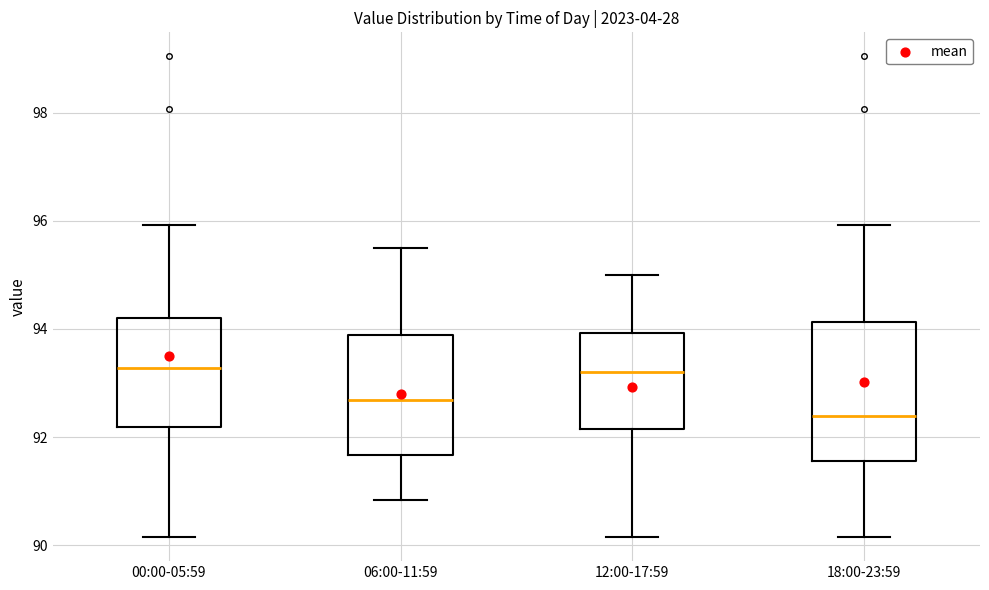

Which box is the tallest, from its lower edge to its upper edge?

18:00-23:59